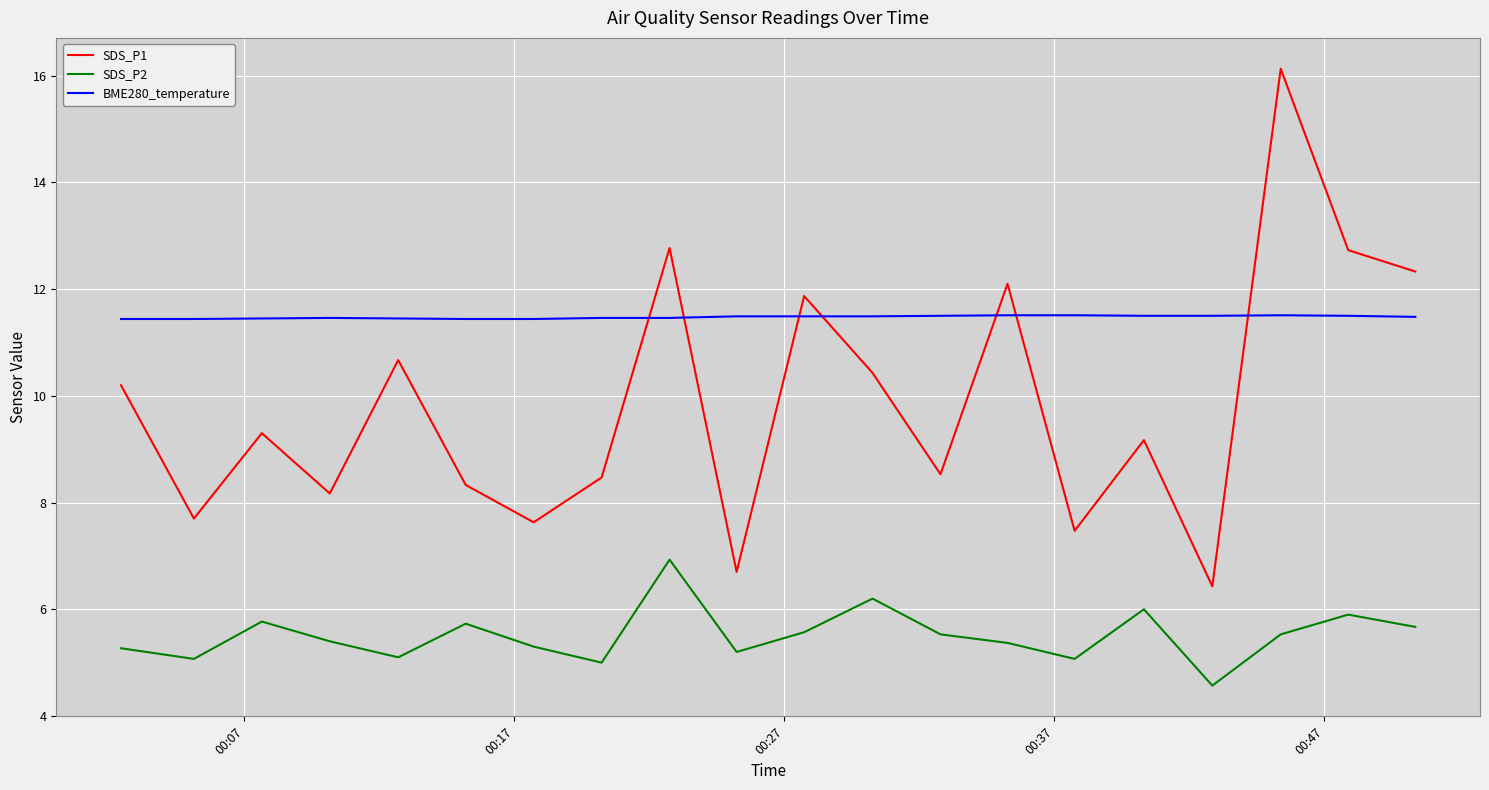

How many BME280_temperature values are between 11 and 12?

20